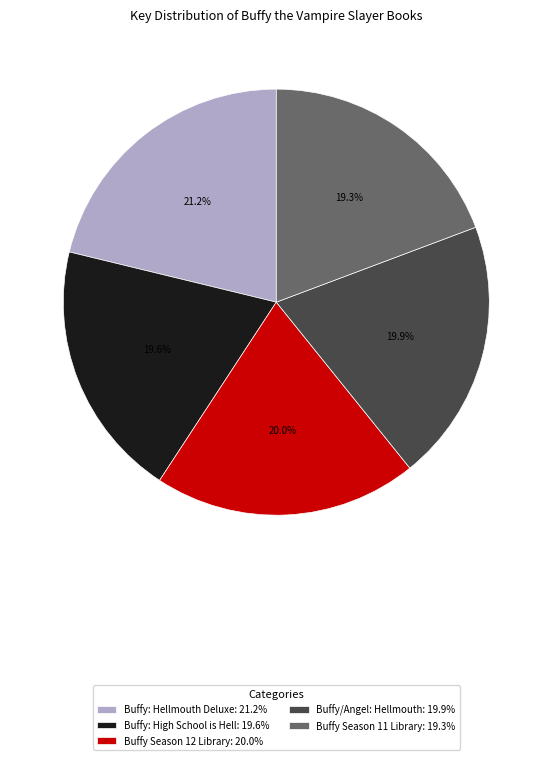

What portion of the pie excludes Buffy/Angel: Hellmouth?

80.1%